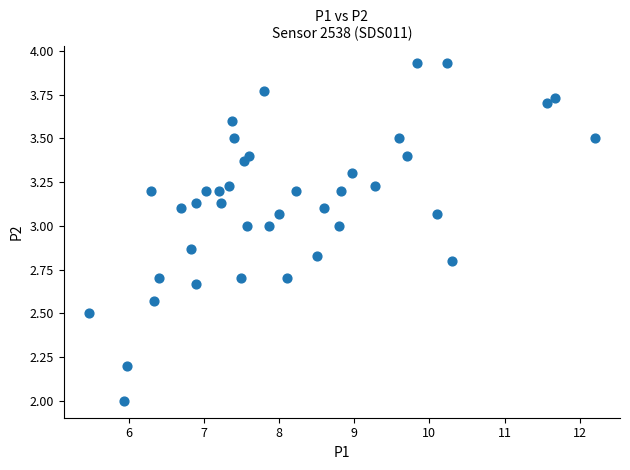

What is the range of X values (max minus min)?

6.7